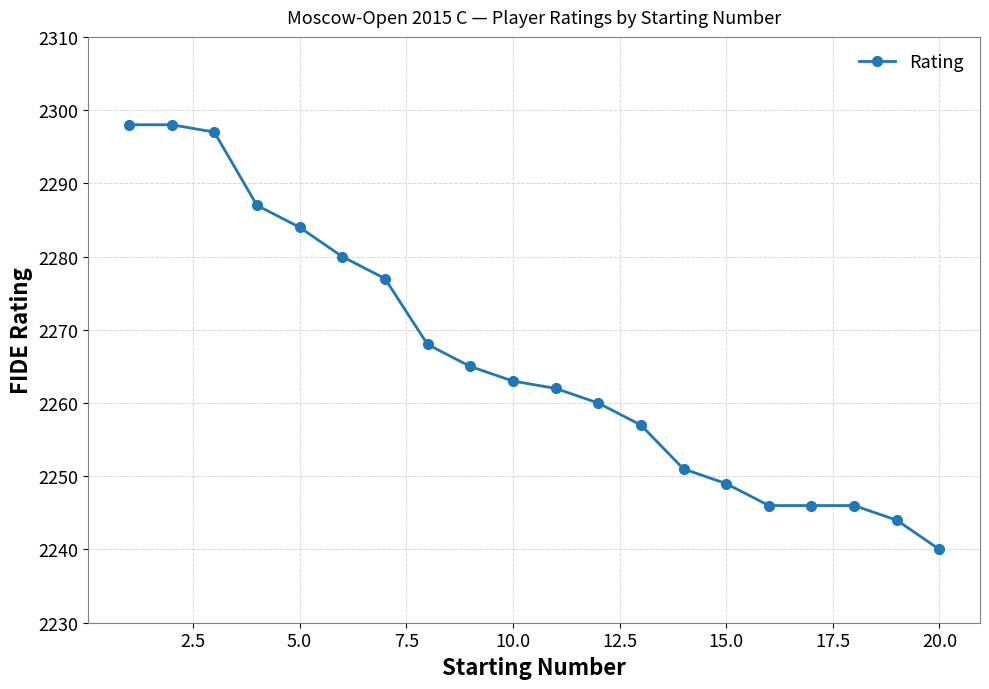

Reading left to right, transcribe all the data shown in this chart.

2298	2298	2297	2287	2284	2280	2277	2268	2265	2263	2262	2260	2257	2251	2249	2246	2246	2246	2244	2240